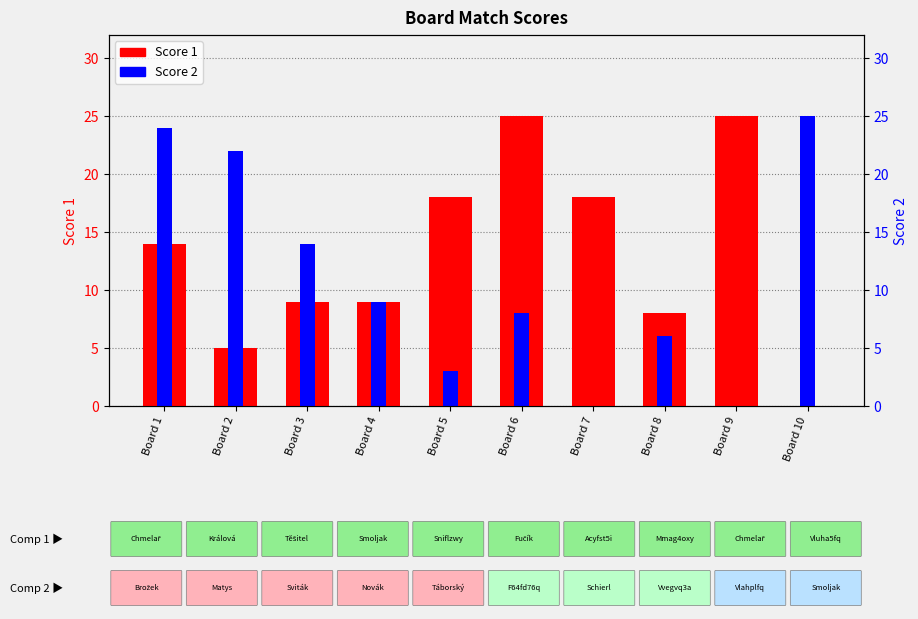

How many groups of bars are there?

10